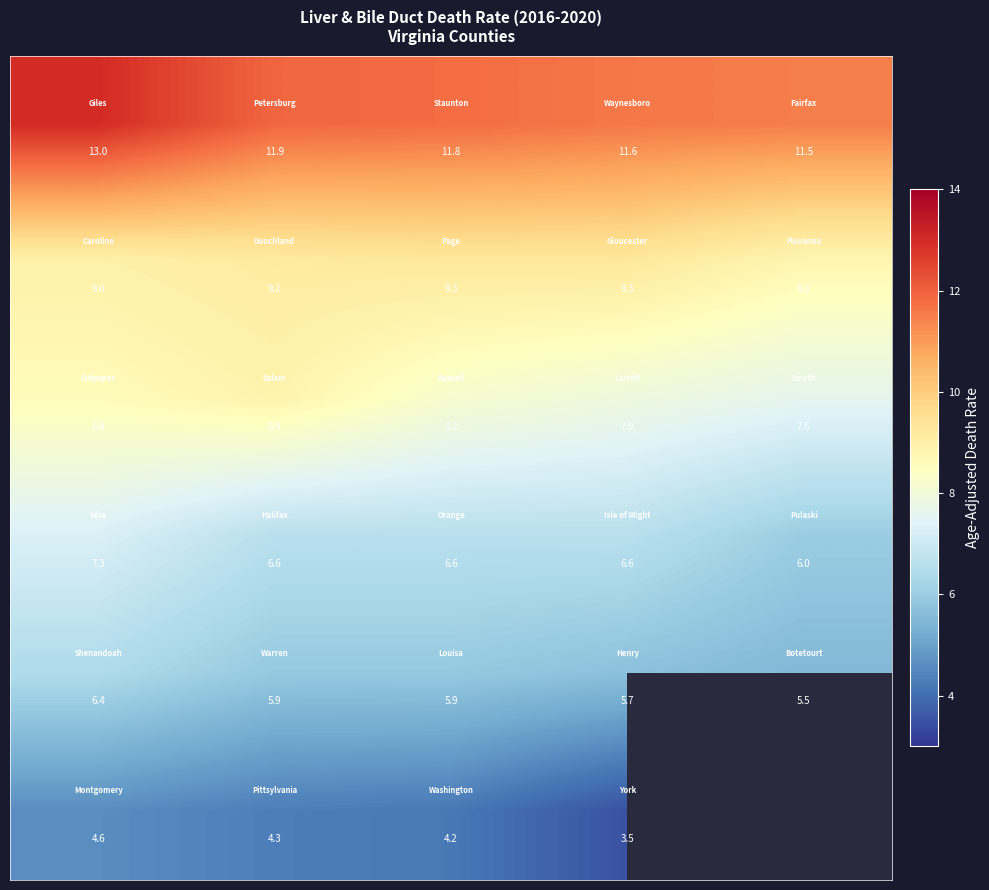

At how many categories does at least one series exceed 12?

1